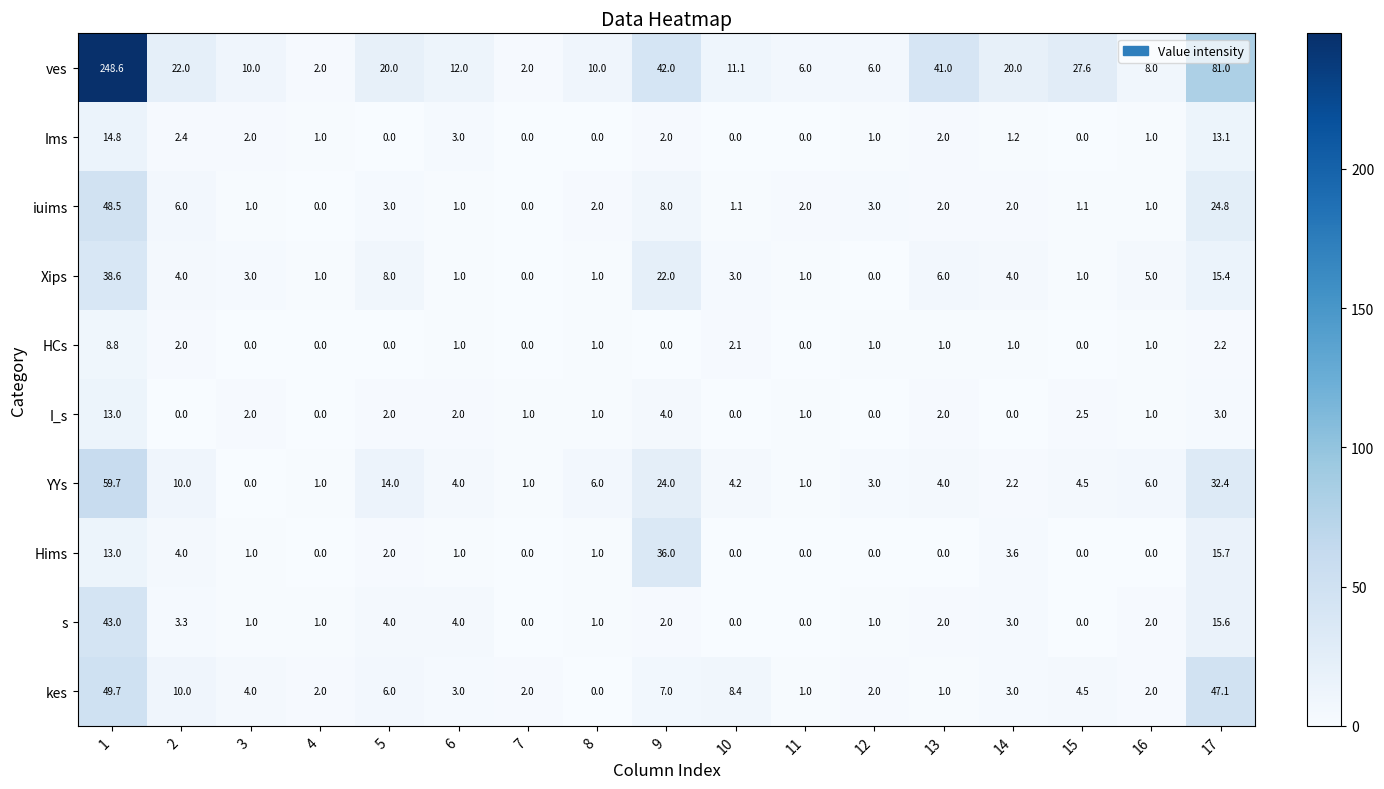

The I_s series shows 1.0 at 7. True or false?

True